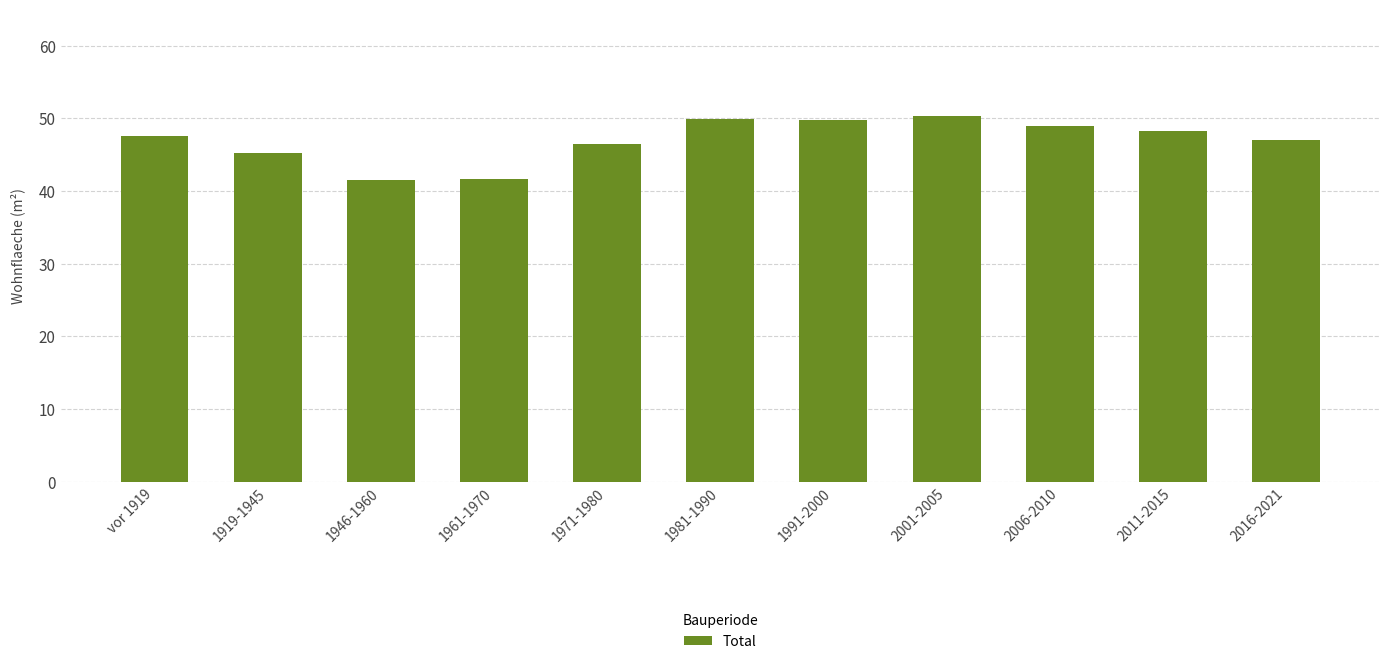

Does the chart contain any negative values?

No